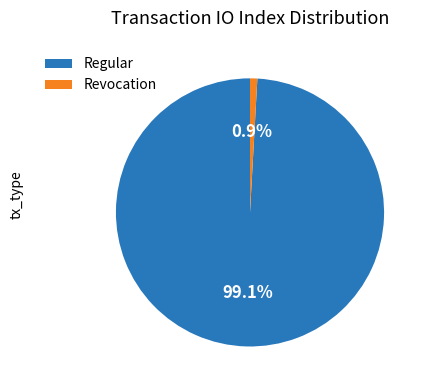

How many slices are in this pie chart?

2